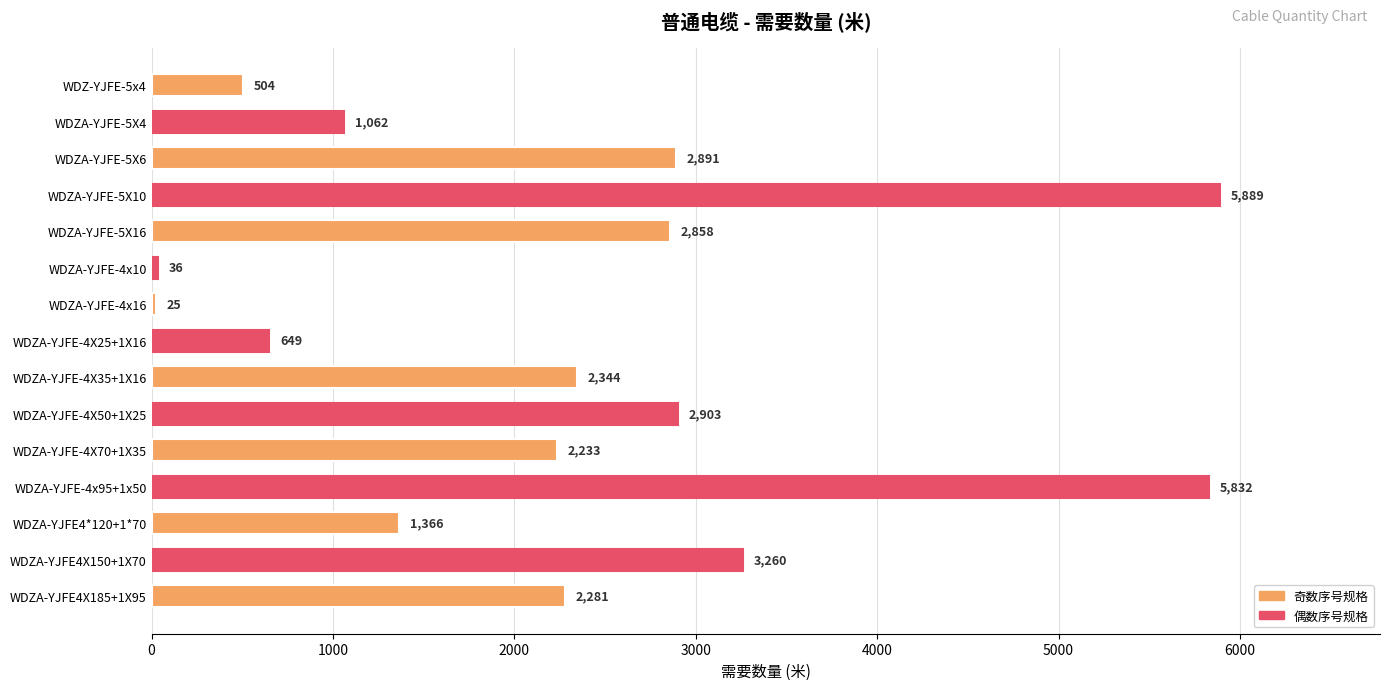

What is the sum of all values?

34132.9